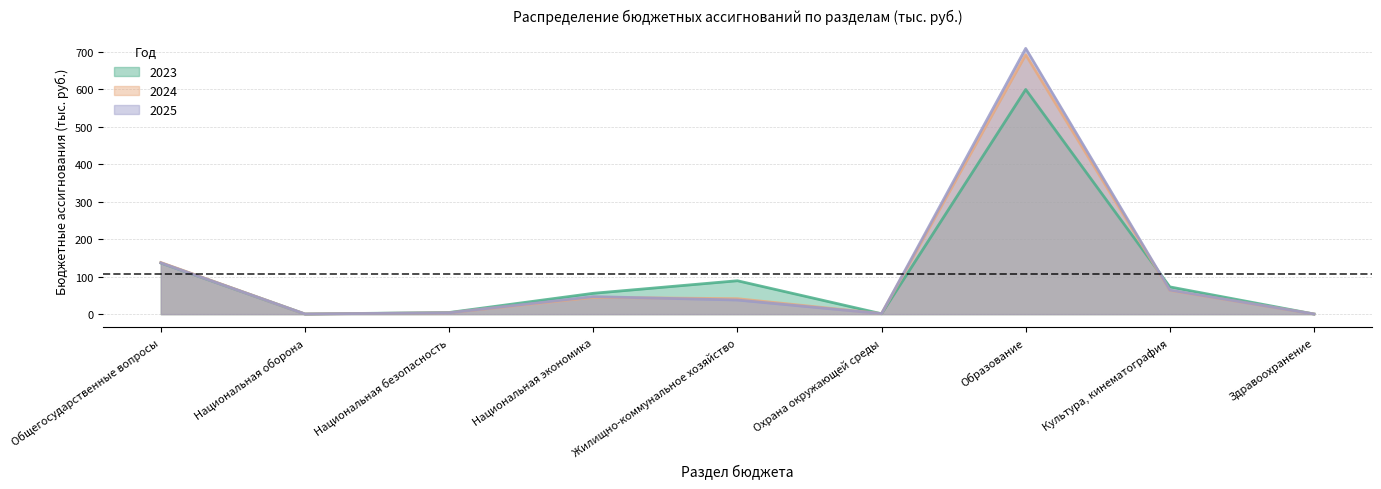

What is the label of the 5th point from the right?

Жилищно-коммунальное хозяйство